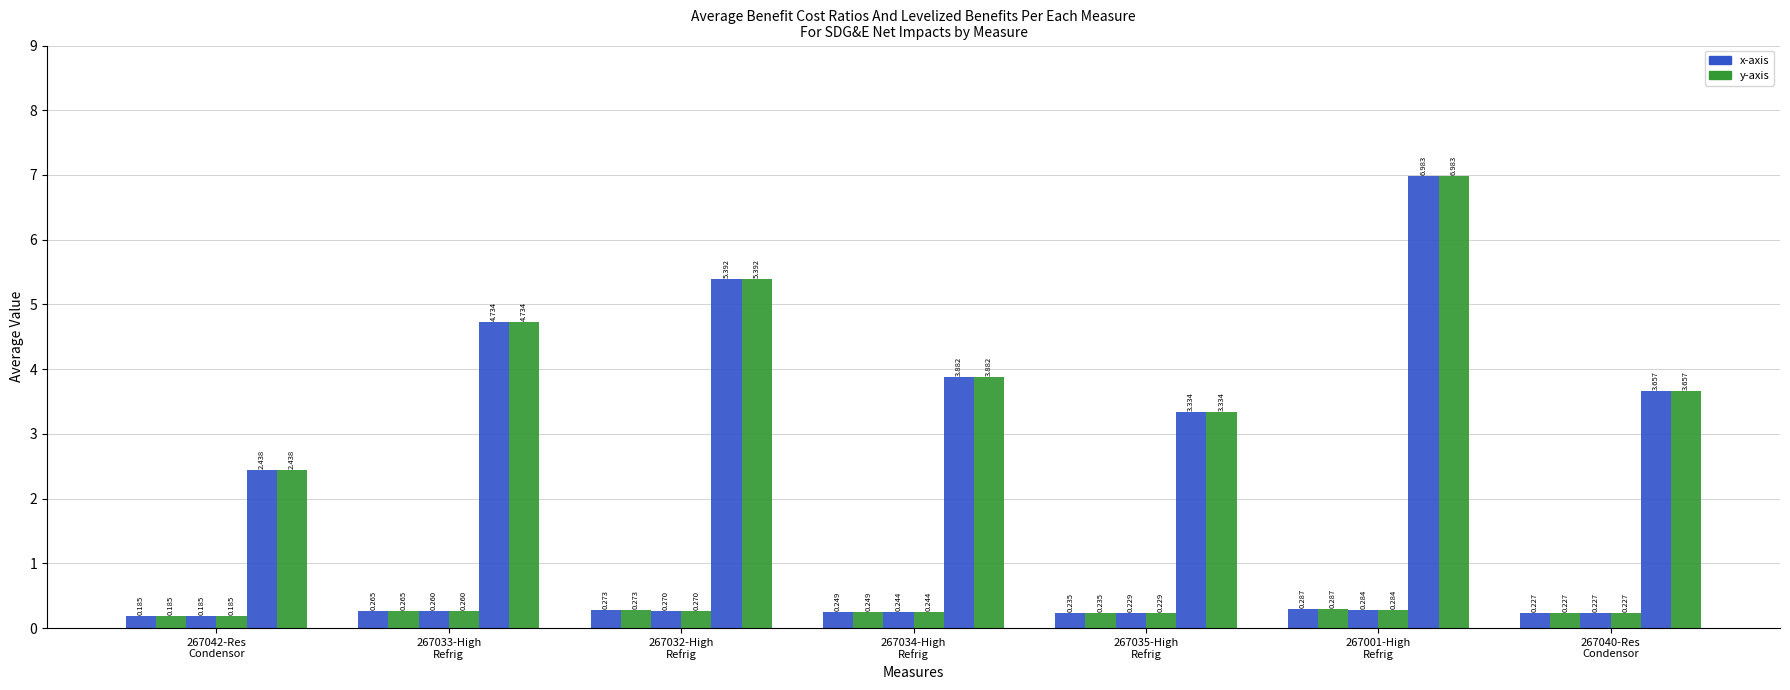

How many bars are there in total?

42